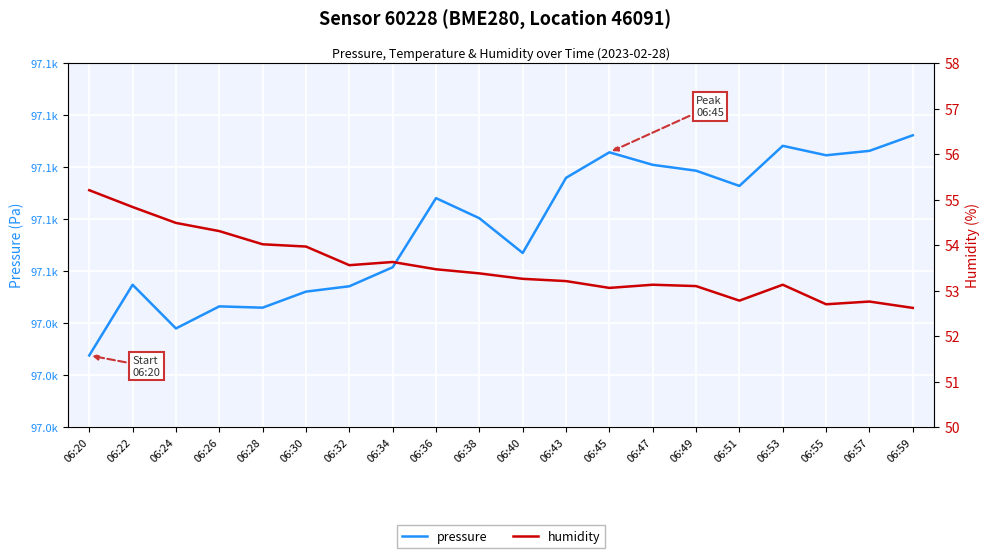

Rank the series by their average value, from lowest to highest.

humidity, pressure